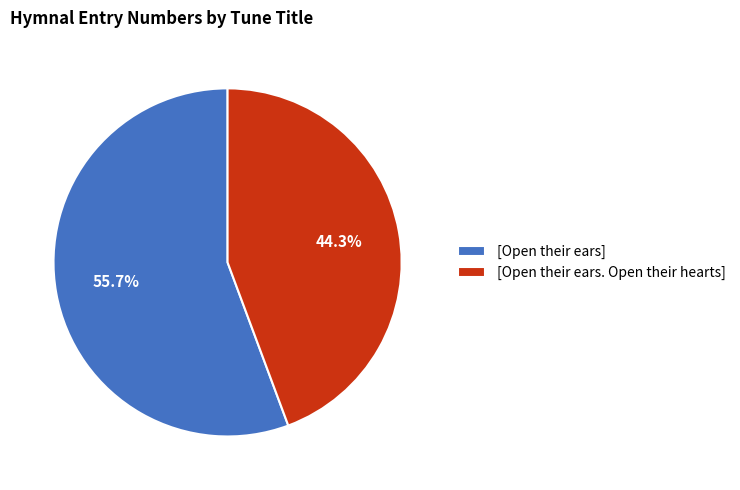

Is there any slice that represents more than half of the pie?

Yes